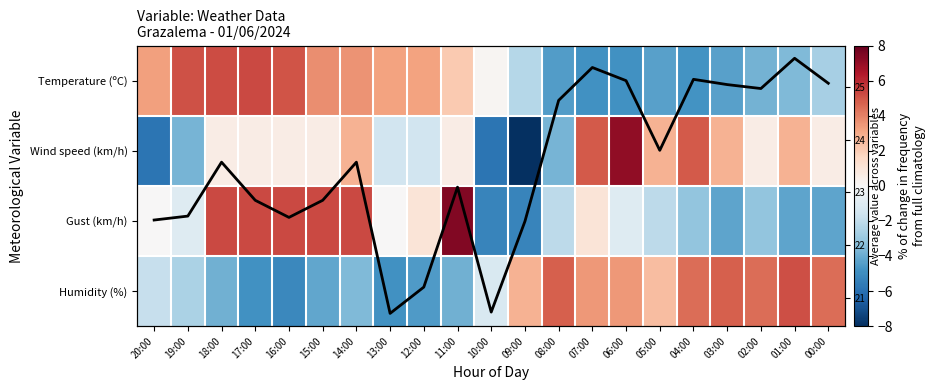

What is the smallest value displayed?

-10.2